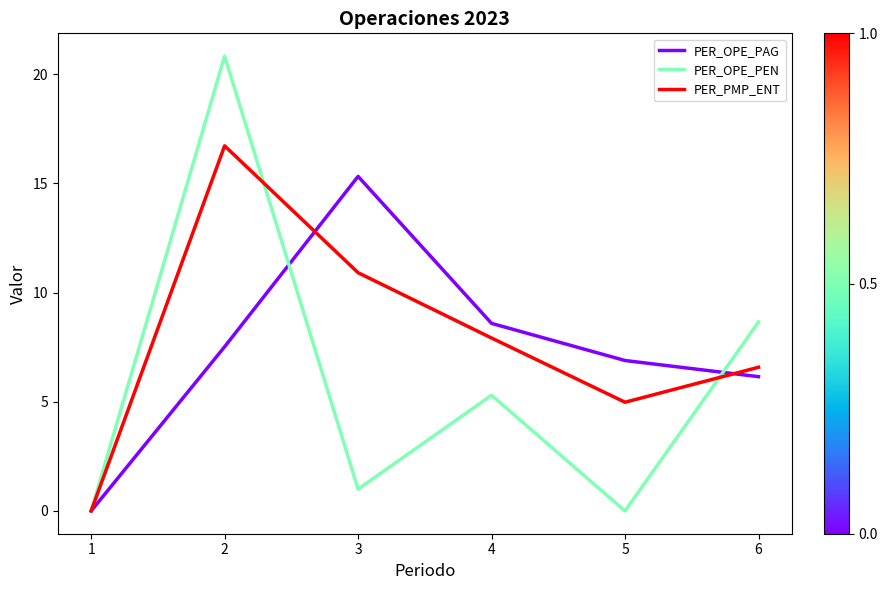

Reading left to right, list all the values displayed in this chart.

PER_OPE_PAG: 1=0.0	2=7.5	3=15.3	4=8.6	5=6.9	6=6.2
PER_OPE_PEN: 1=0.0	2=20.8	3=1.0	4=5.3	5=0.0	6=8.7
PER_PMP_ENT: 1=0.0	2=16.7	3=10.9	4=7.9	5=5.0	6=6.6